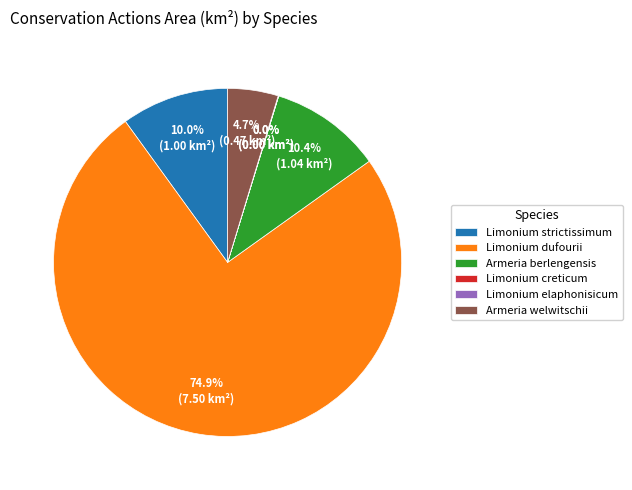

How much of the chart is everything except Limonium dufourii?

25.1%